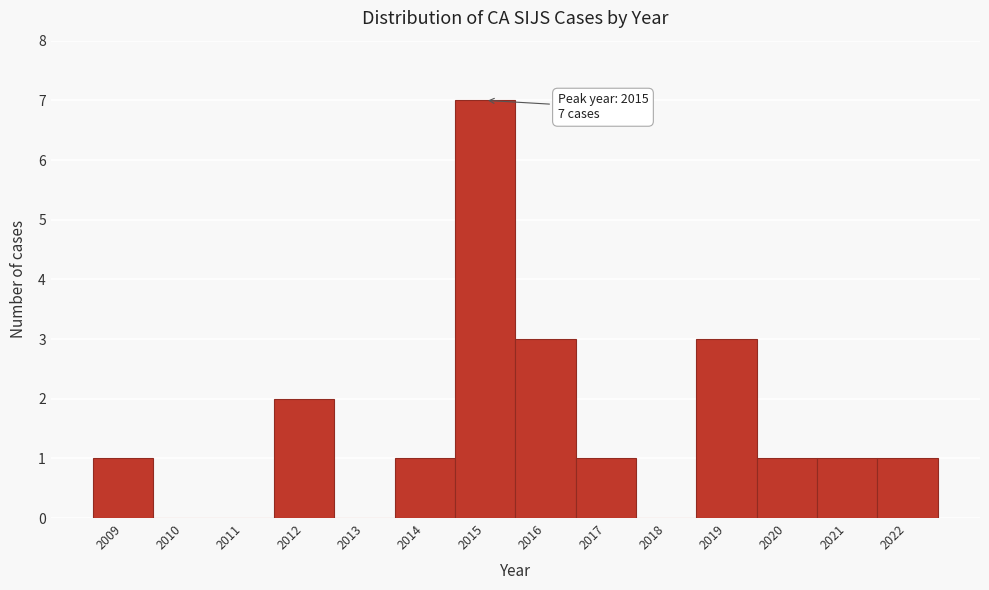

Over which range of the x-axis is the bar tallest?

2014.5 to 2015.5